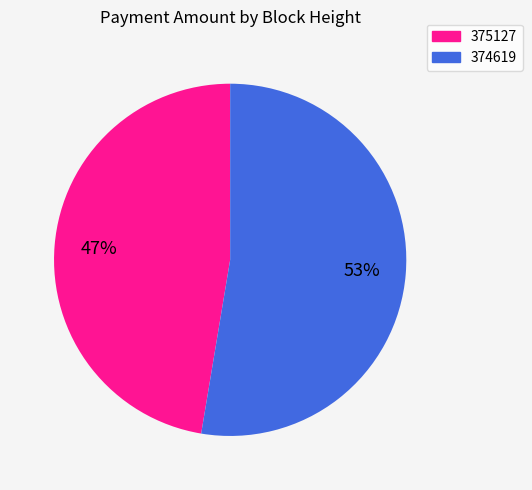

Does 375127 account for over 50% of the chart?

No